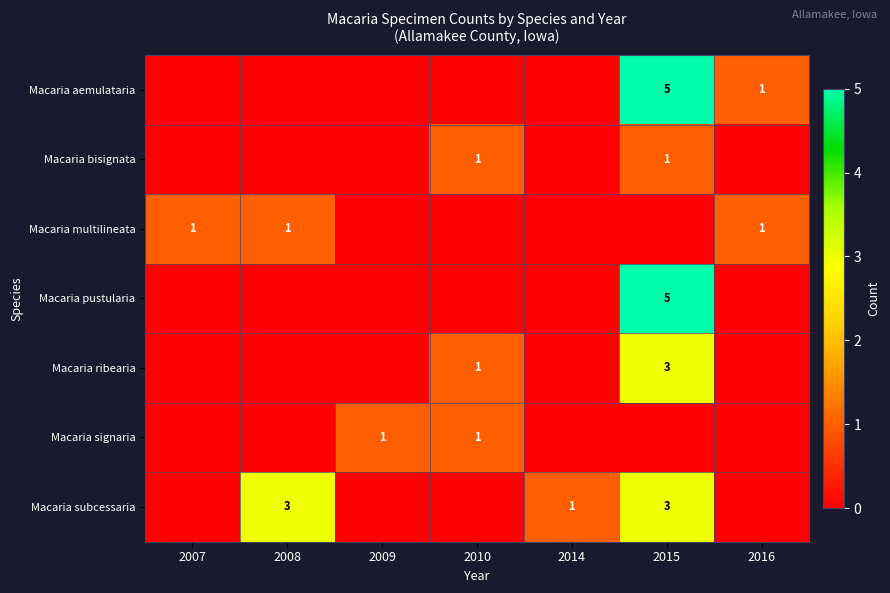

What is the sum of the Macaria ribearia values at 2016 and 2010?

1